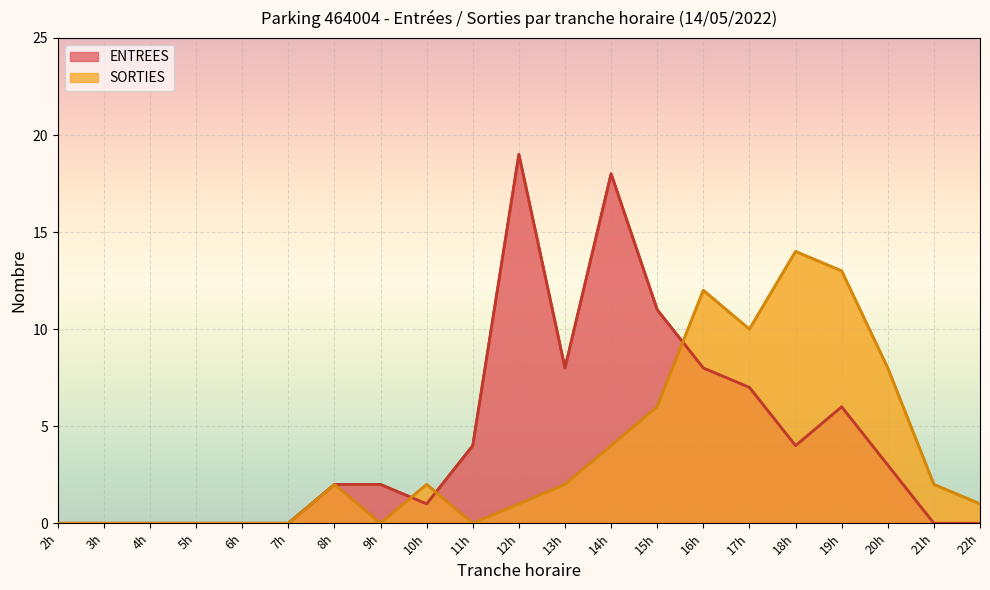

What are all the series names shown in the legend?

ENTREES, SORTIES